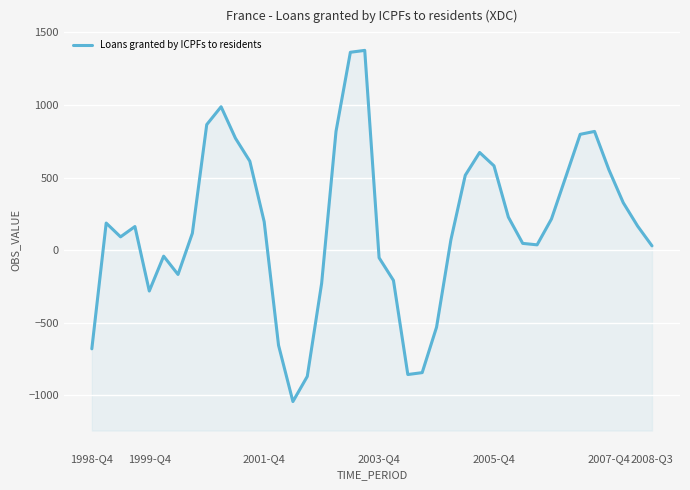

True or false: the data shows -869 at 15.

True